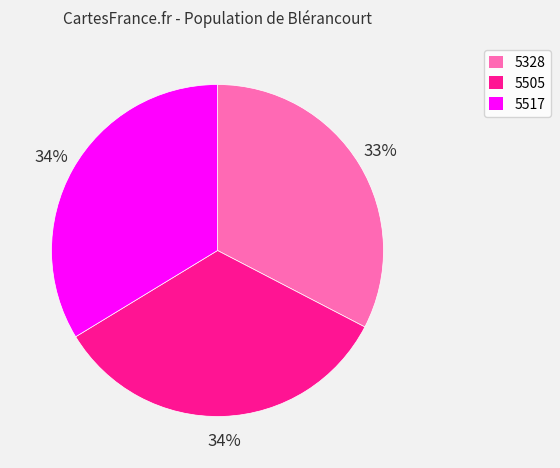

Approximately how many times larger is the value at 5328 compared to 5517?

1.0